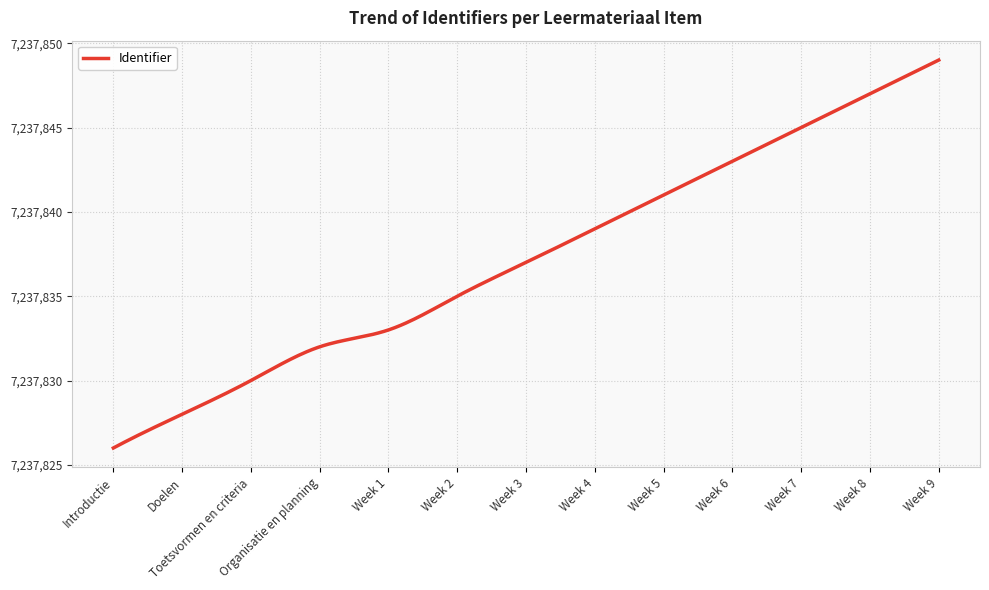

What is the difference between the maximum and minimum values?

23.0